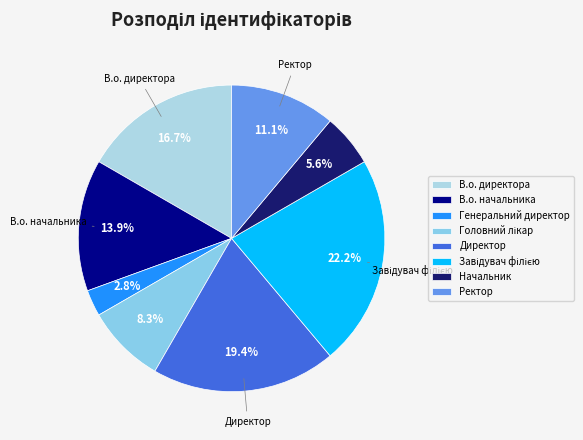

How many slices are in this pie chart?

8